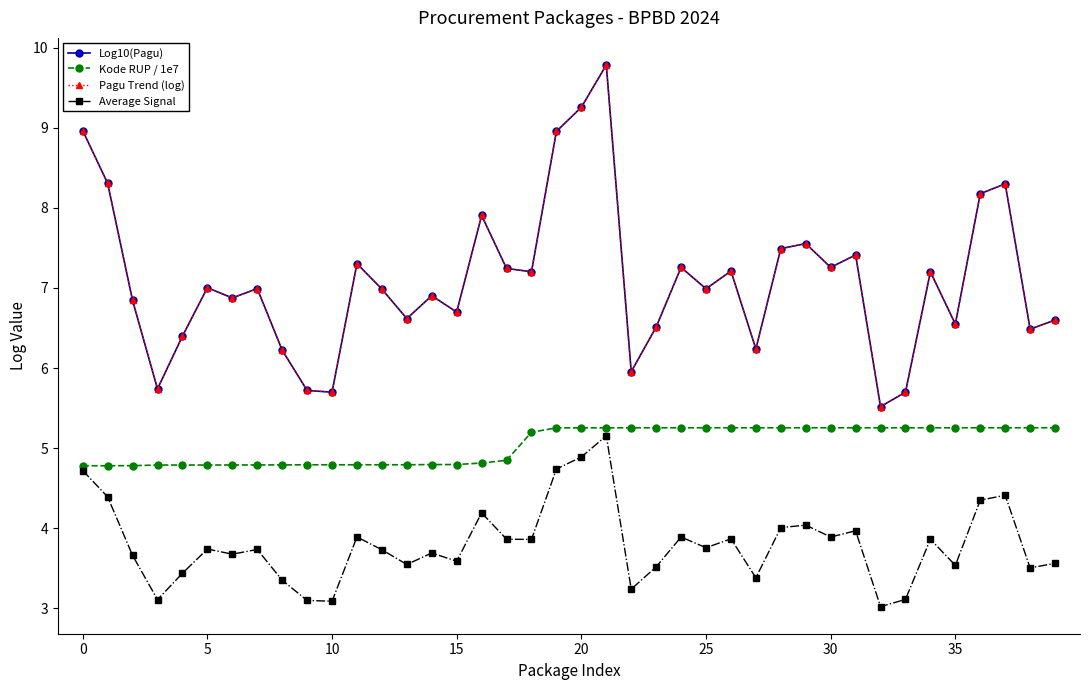

Is this an area chart (filled region under the line)?

No